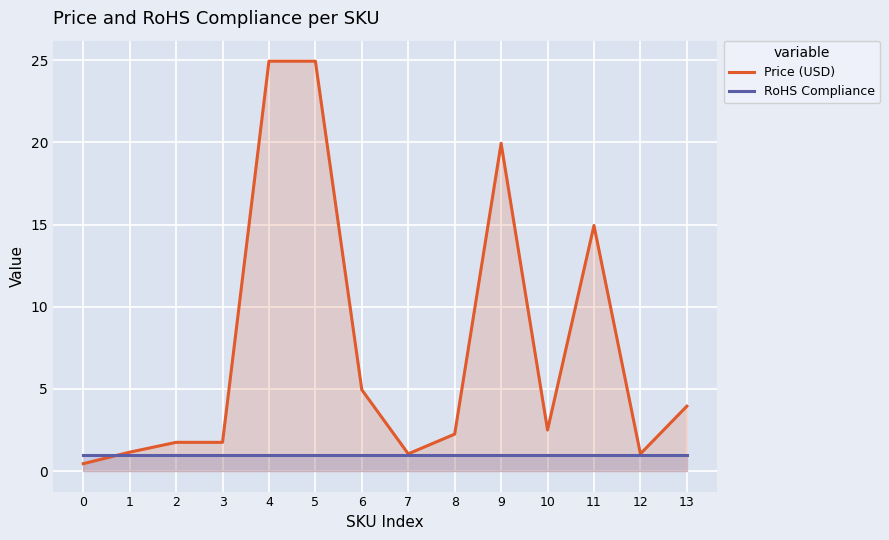

Reading left to right, what are all the values shown in this chart?

Price (USD): 0.5	1.1	1.8	1.8	24.9	24.9	5.0	1.1	2.2	19.9	2.5	14.9	1.1	4.0
RoHS Compliance: 1.0	1.0	1.0	1.0	1.0	1.0	1.0	1.0	1.0	1.0	1.0	1.0	1.0	1.0